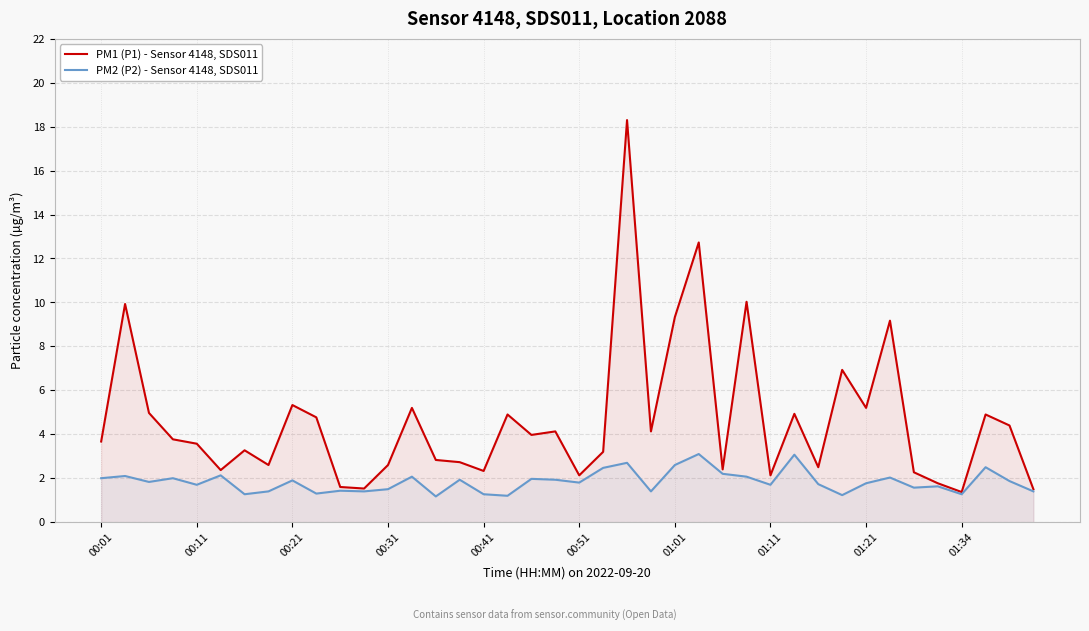

What is the value of the PM2 (P2) - Sensor 4148, SDS011 point at the 11th from the left?

1.4